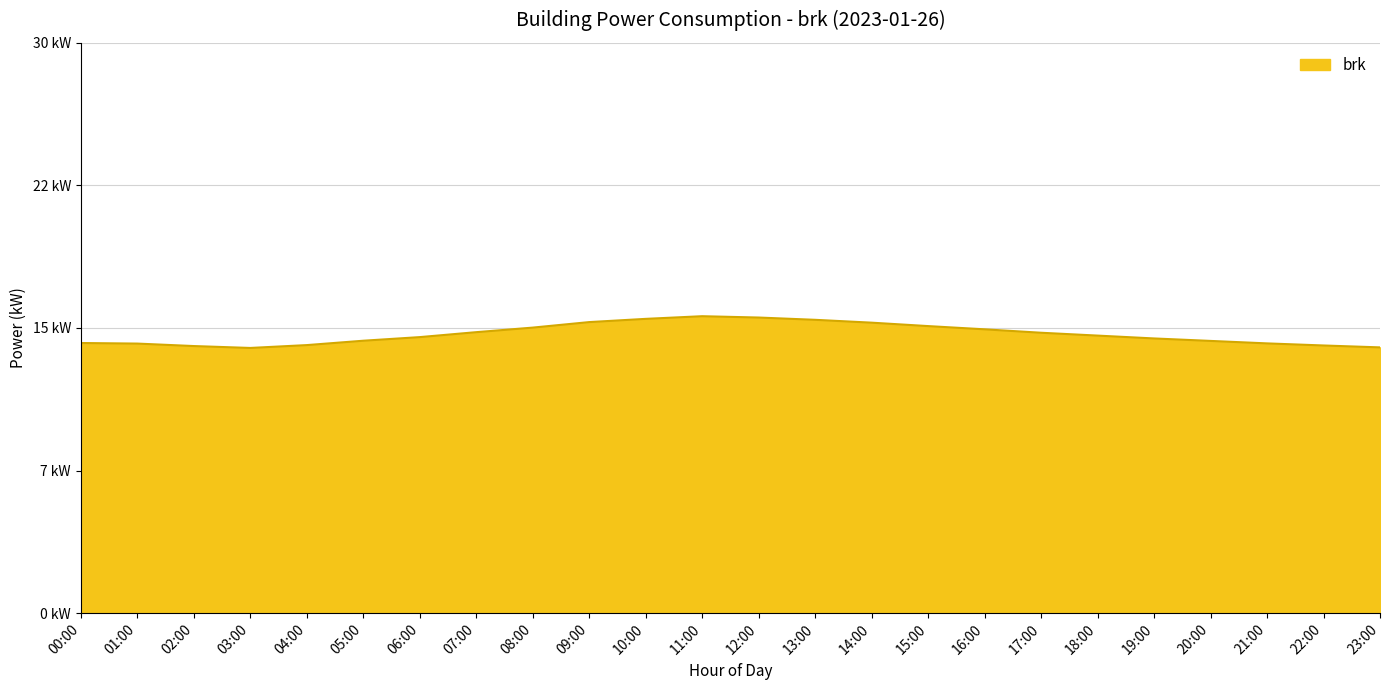

Read the value at 08:00.

15.0